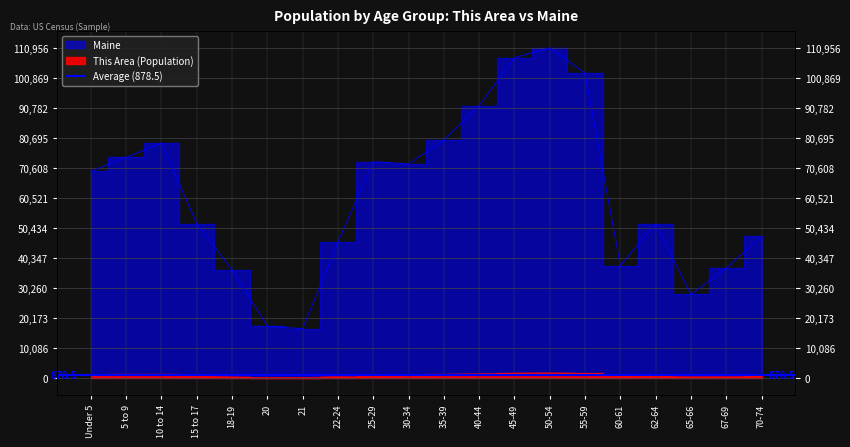

Which category has the highest value in the This Area series?

50-54